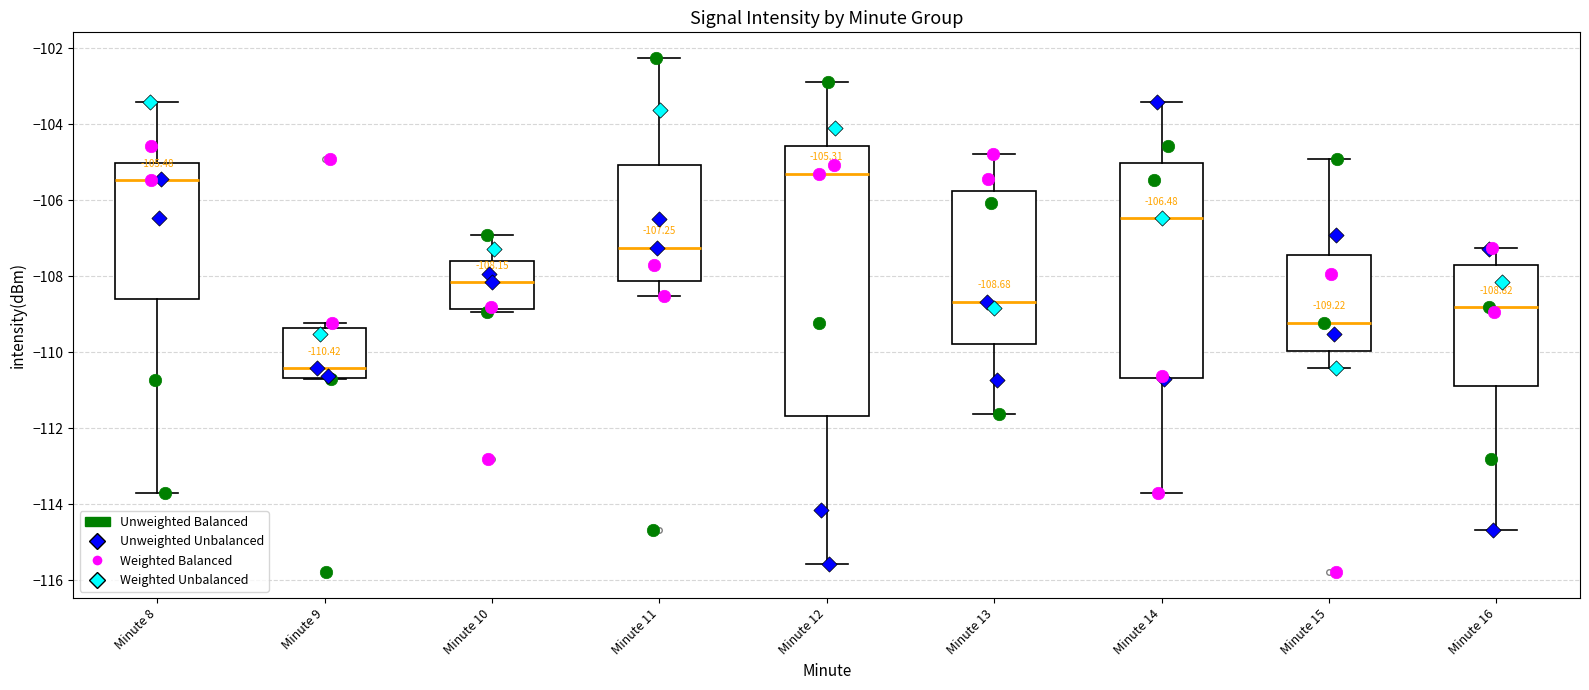

Which box is the tallest, from its lower edge to its upper edge?

Minute 12